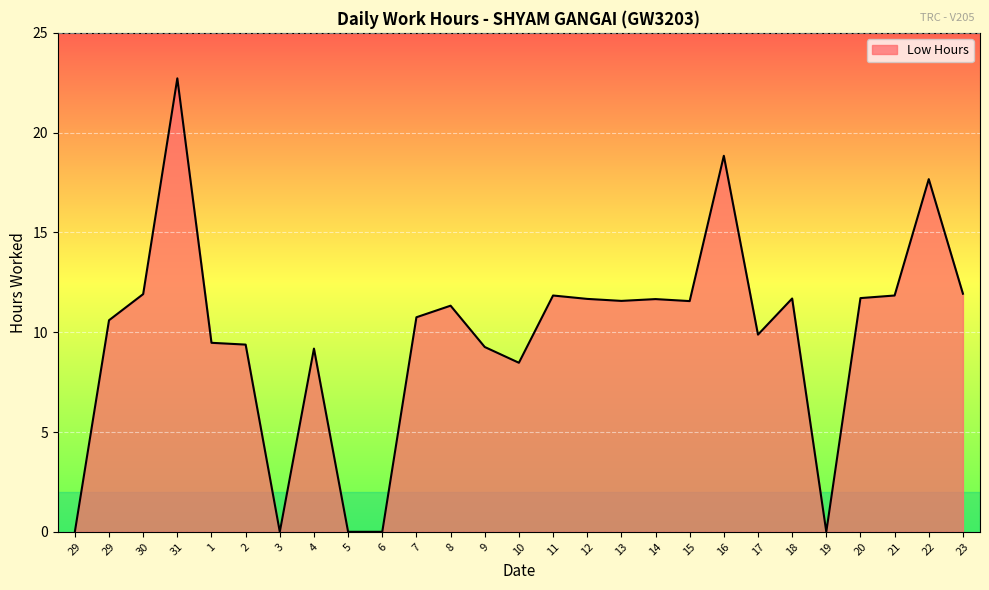

Count the number of data series in this chart.

1